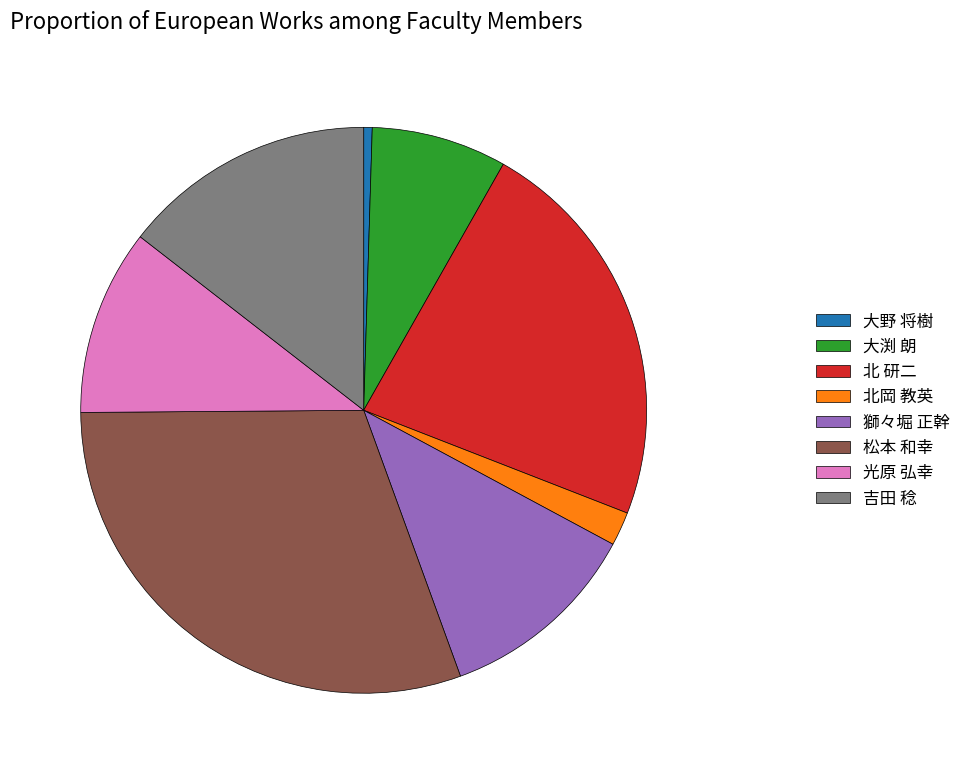

Between 北岡 教英 and 大渕 朗, which is larger?

大渕 朗